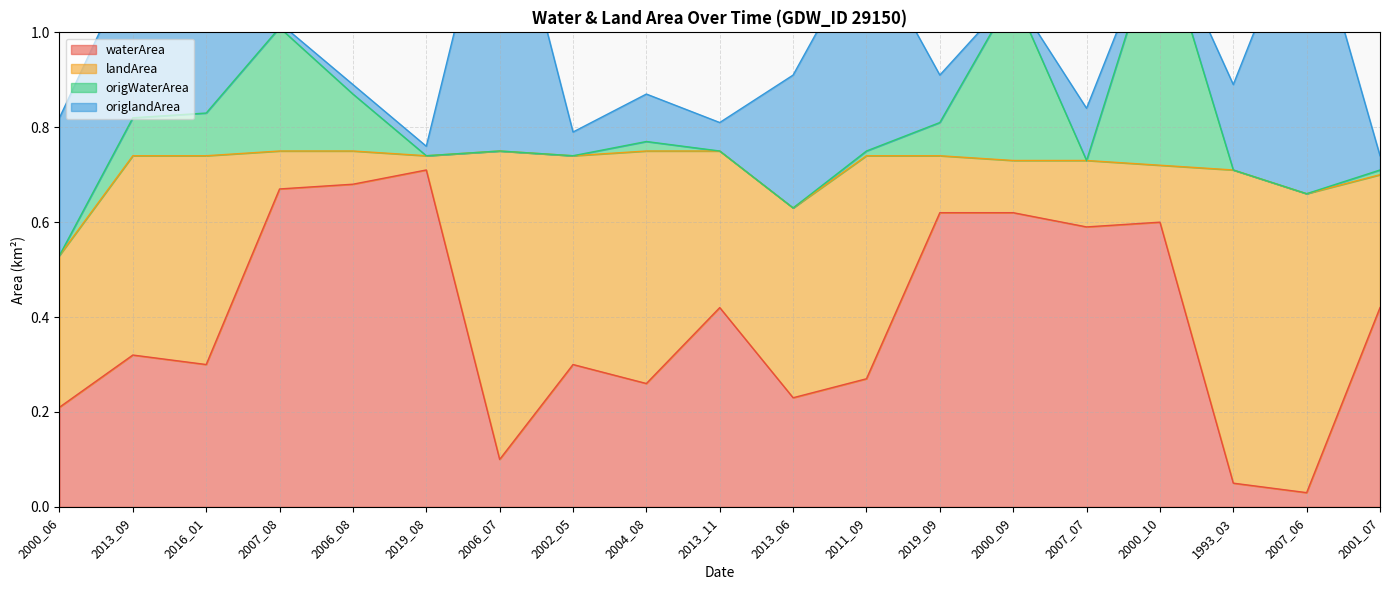

The waterArea series shows 0.3 at 2016_01. True or false?

True